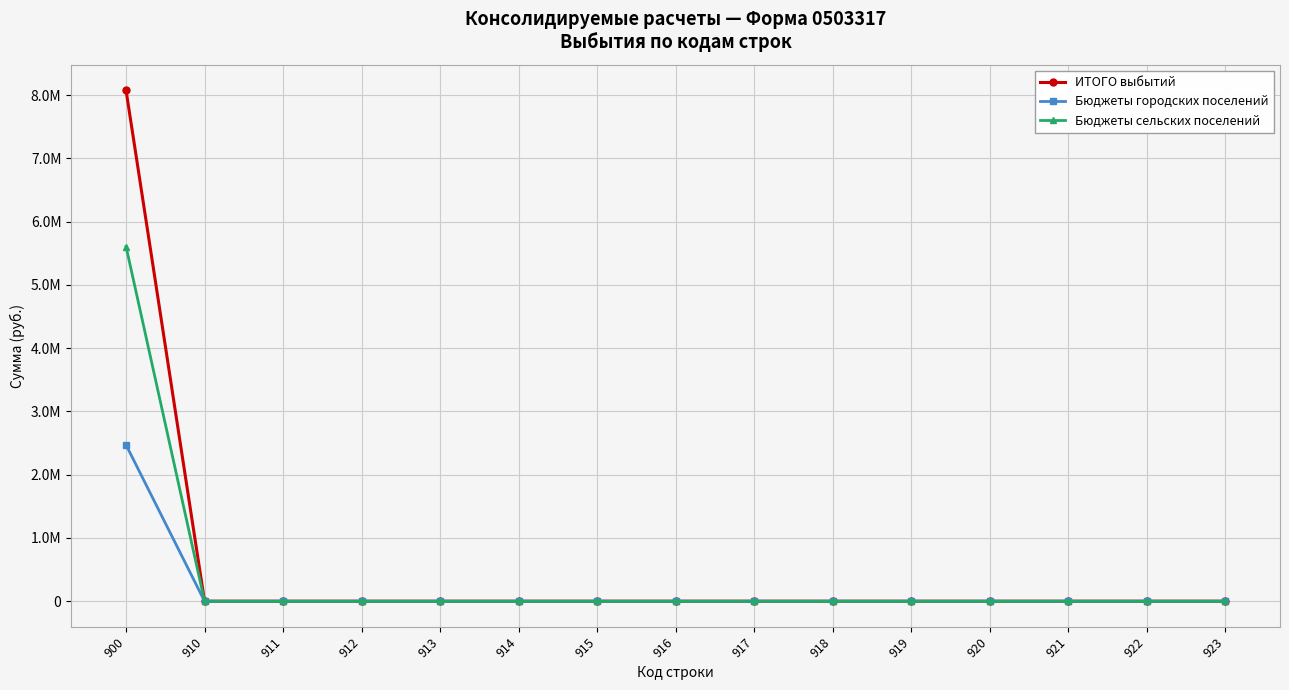

What are all the series names shown in the legend?

ИТОГО выбытий, Бюджеты городских поселений, Бюджеты сельских поселений